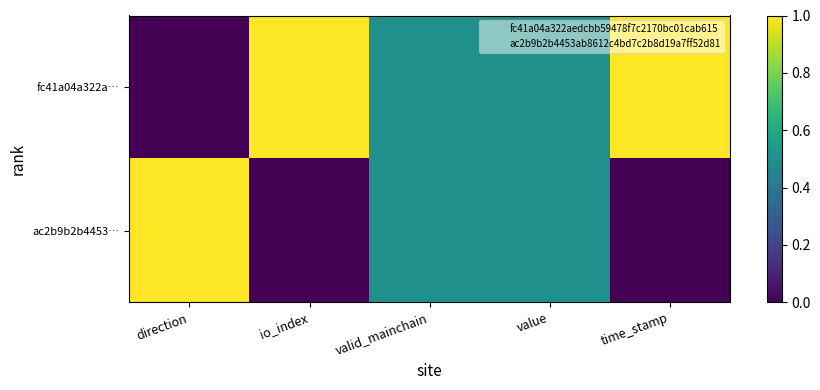

Count the number of categories in the chart.

5